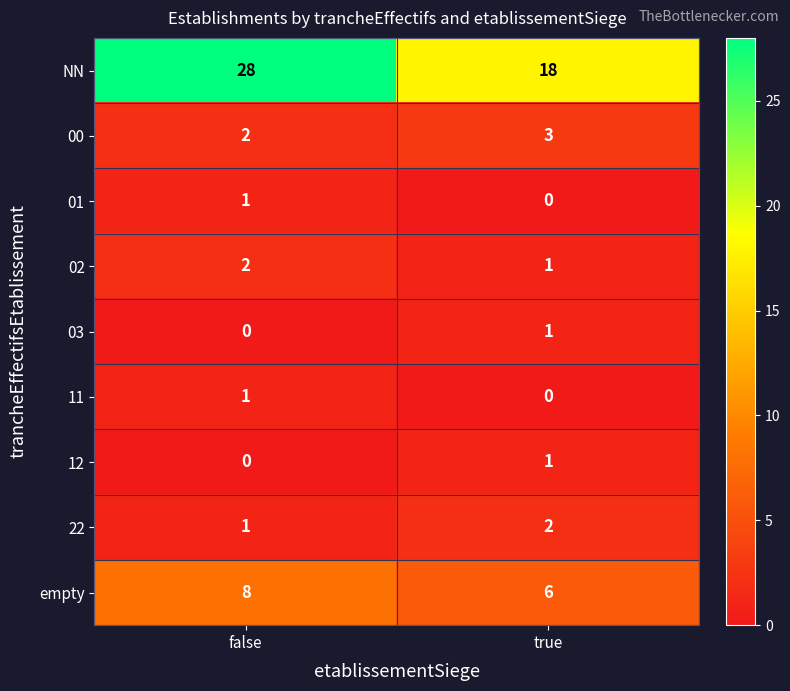

List the labels in order of 00 value, smallest first.

false, true